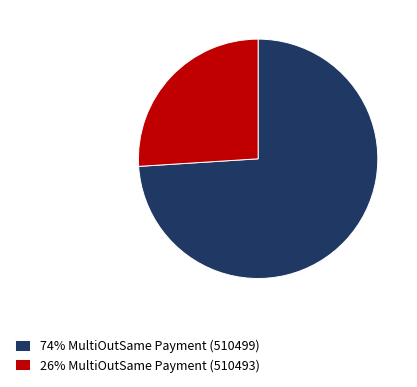

What is the smallest slice in the pie chart?

26% MultiOutSame Payment (510493)